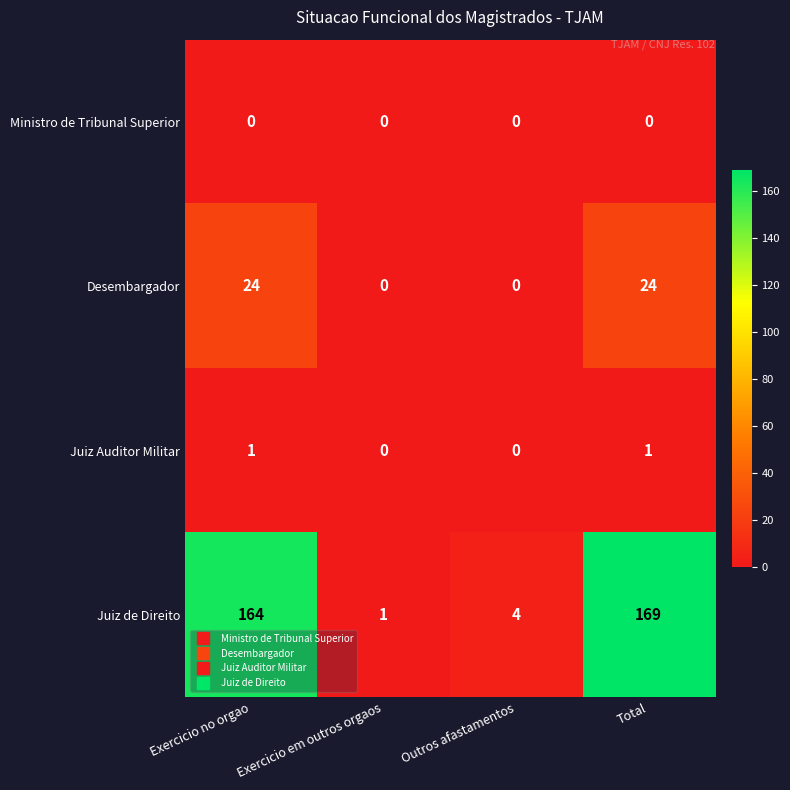

Between Exercicio em outros orgaos and Total, which series saw the biggest shift?

Juiz de Direito